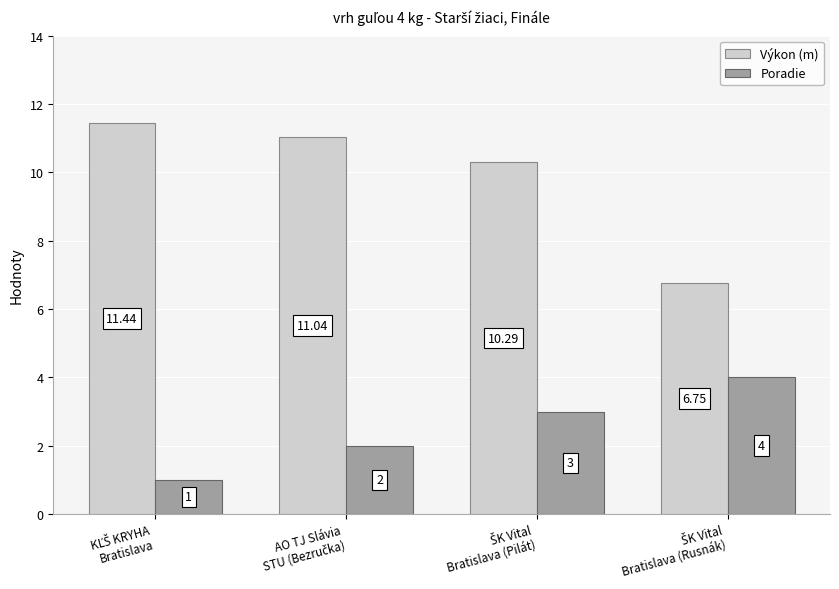

What is the average value of the Poradie series?

2.5